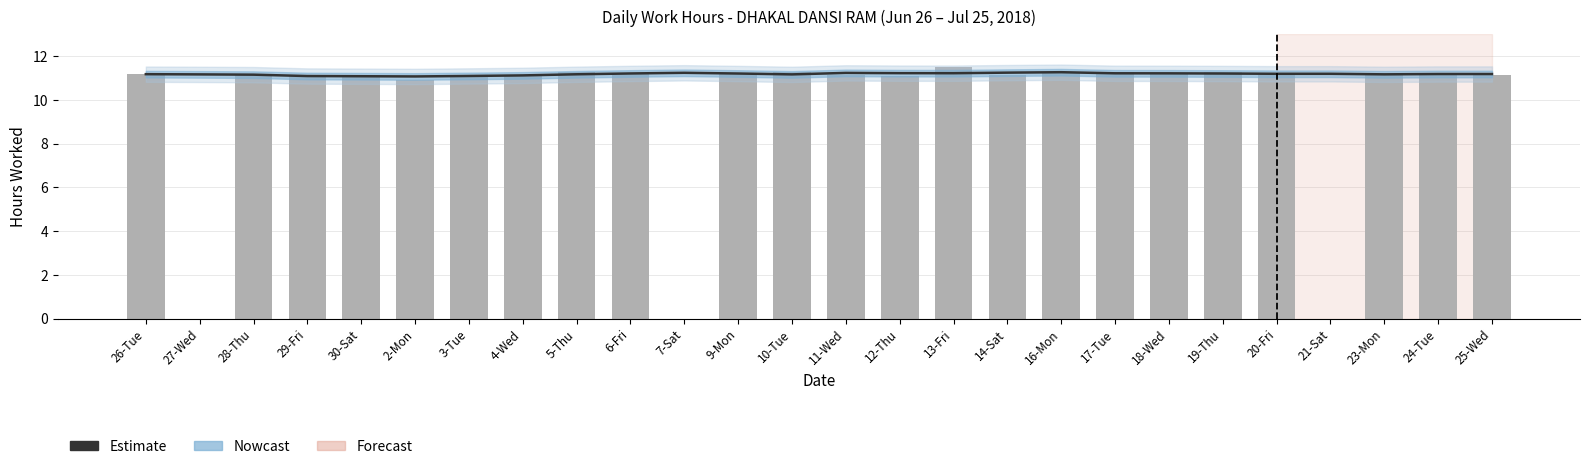

List the labels in order of Low (hours) value, smallest first.

27-Wed, 7-Sat, 21-Sat, 2-Mon, 3-Tue, 12-Thu, 30-Sat, 11-Wed, 20-Fri, 4-Wed, 14-Sat, 29-Fri, 25-Wed, 26-Tue, 28-Thu, 18-Wed, 24-Tue, 9-Mon, 23-Mon, 6-Fri, 16-Mon, 5-Thu, 10-Tue, 17-Tue, 19-Thu, 13-Fri